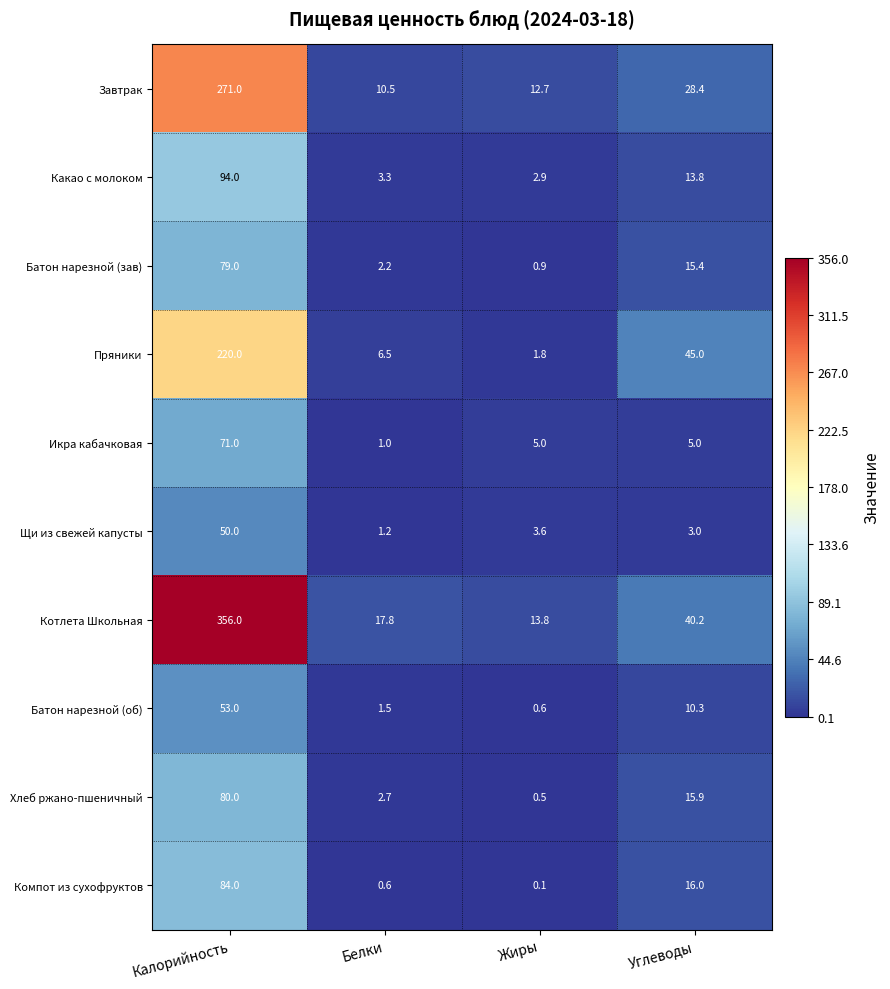

How many values in the Батон нарезной (зав) series are below 15?

2